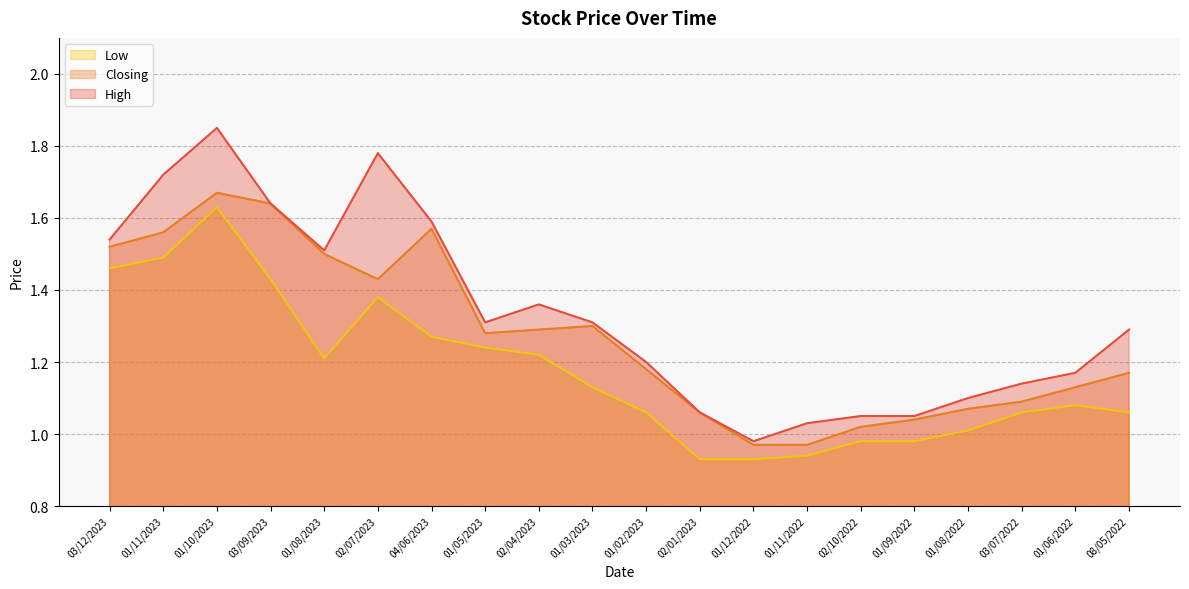

How many lines are shown in the chart?

3